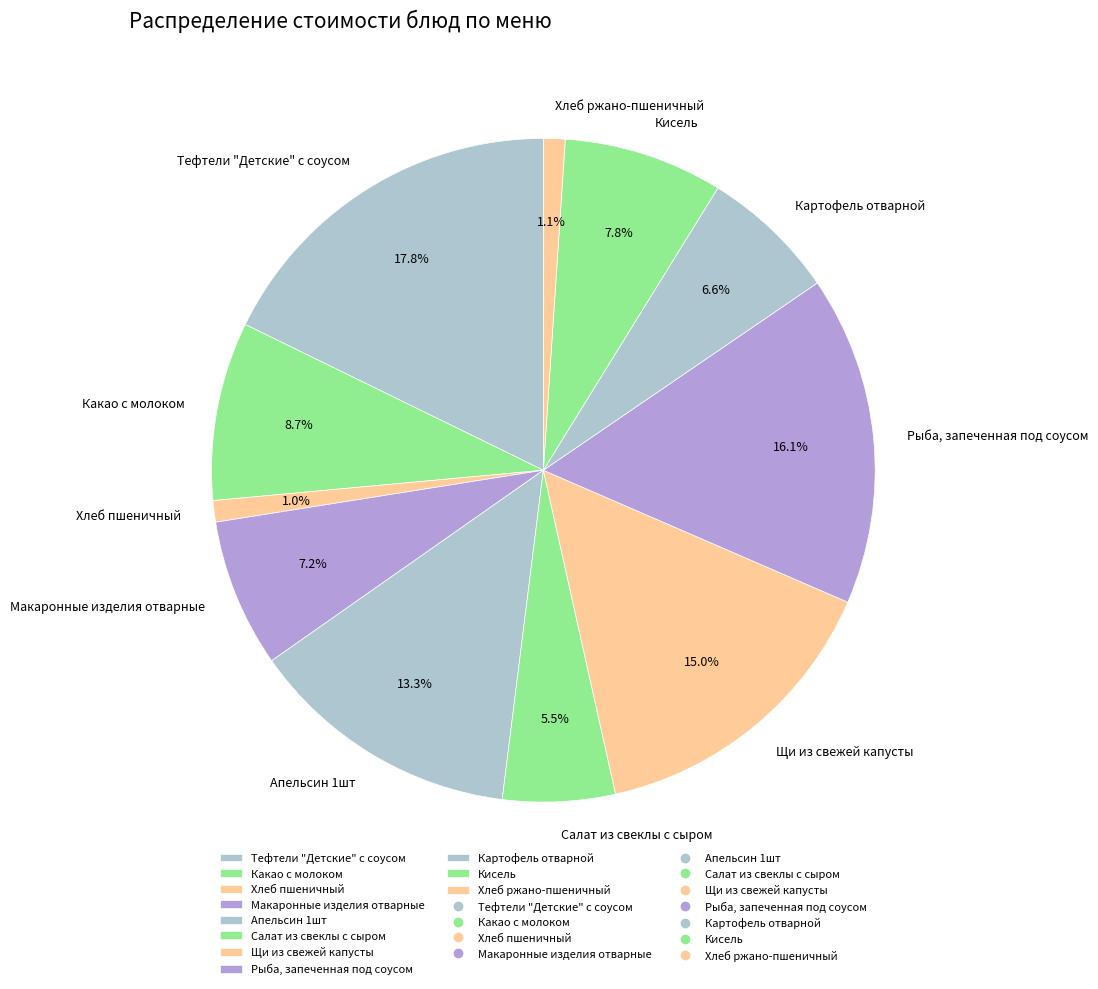

To the nearest percent, what is the difference between the Щи из свежей капусты and Хлеб пшеничный slice percentages?

14%